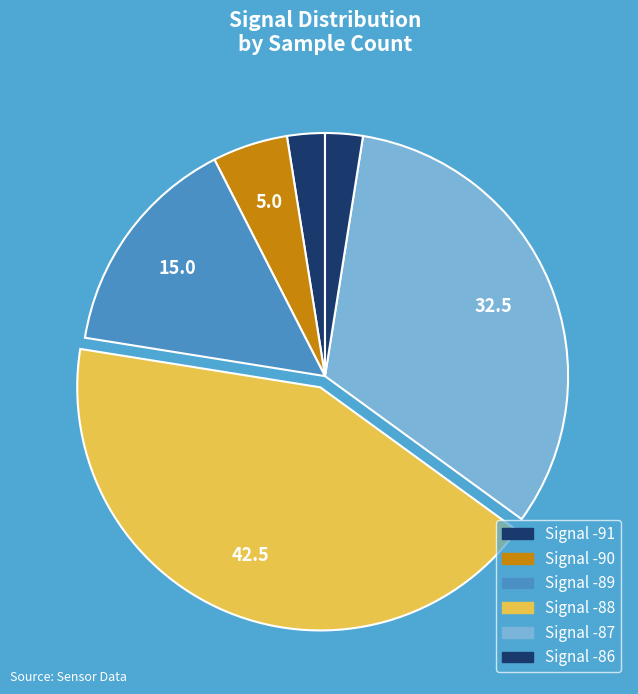

How many segments does this pie chart have?

6